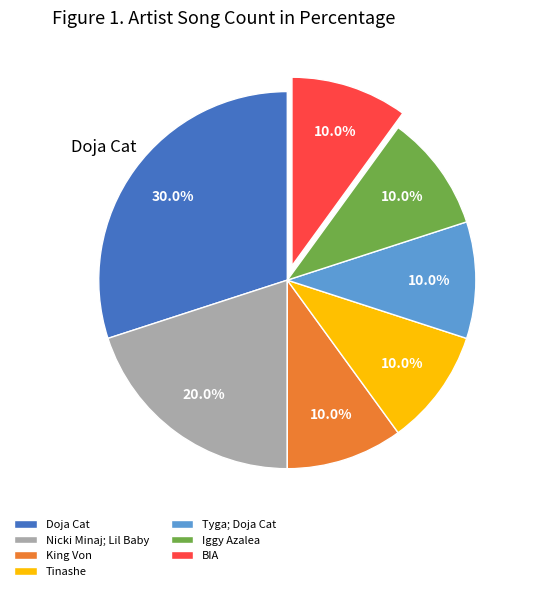

What percentage is the Doja Cat slice, to the nearest percent?

30%